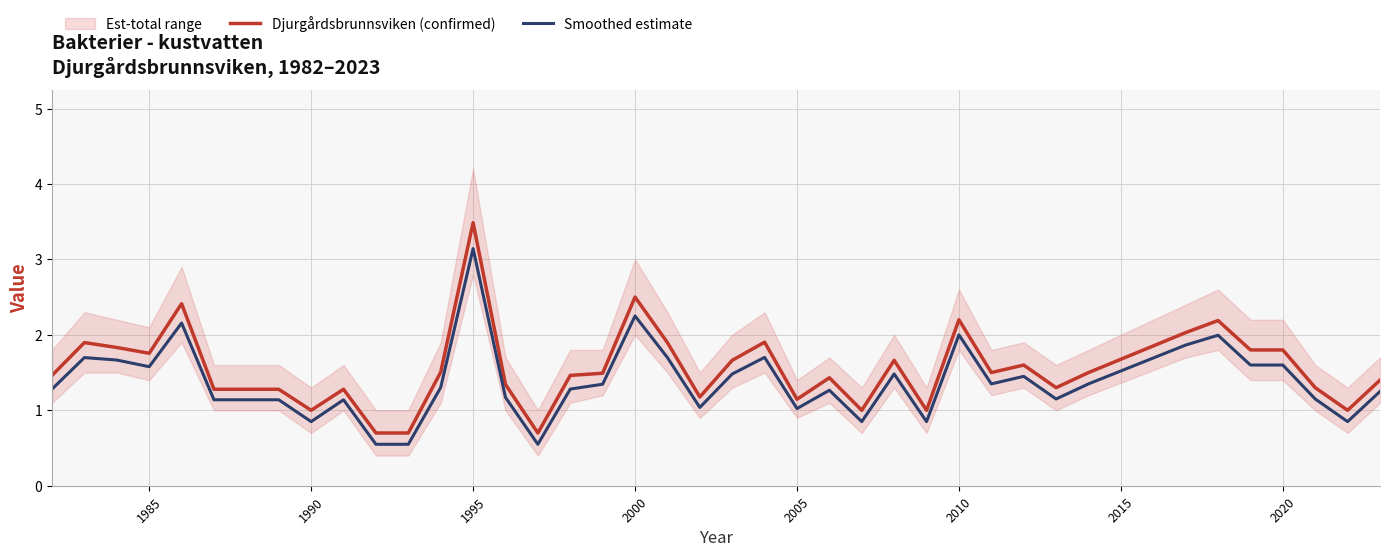

True or false: Djurgårdsbrunnsviken (confirmed) and Smoothed estimate cross at least once.

False